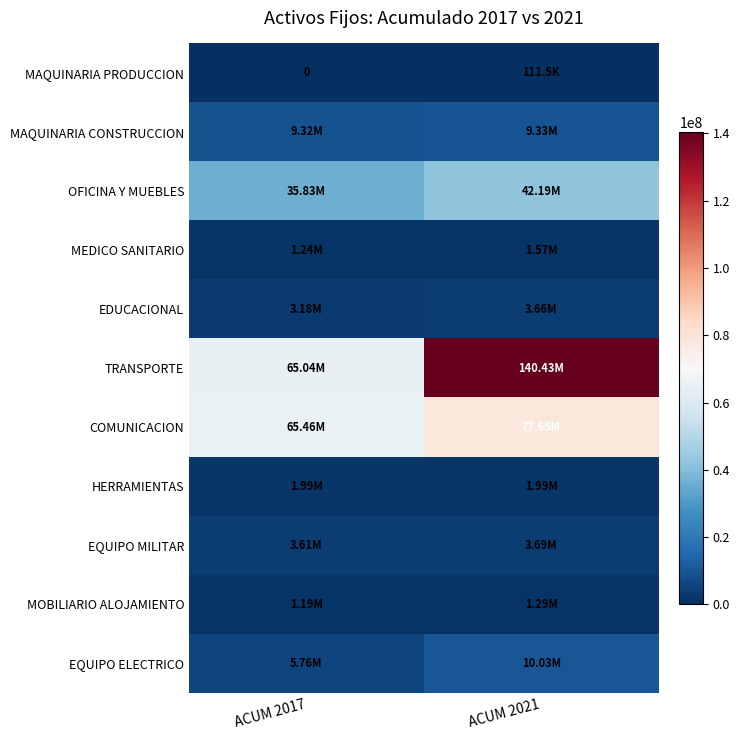

True or false: MEDICO SANITARIO has a value of 1237635.1 at ACUM 2017.

True